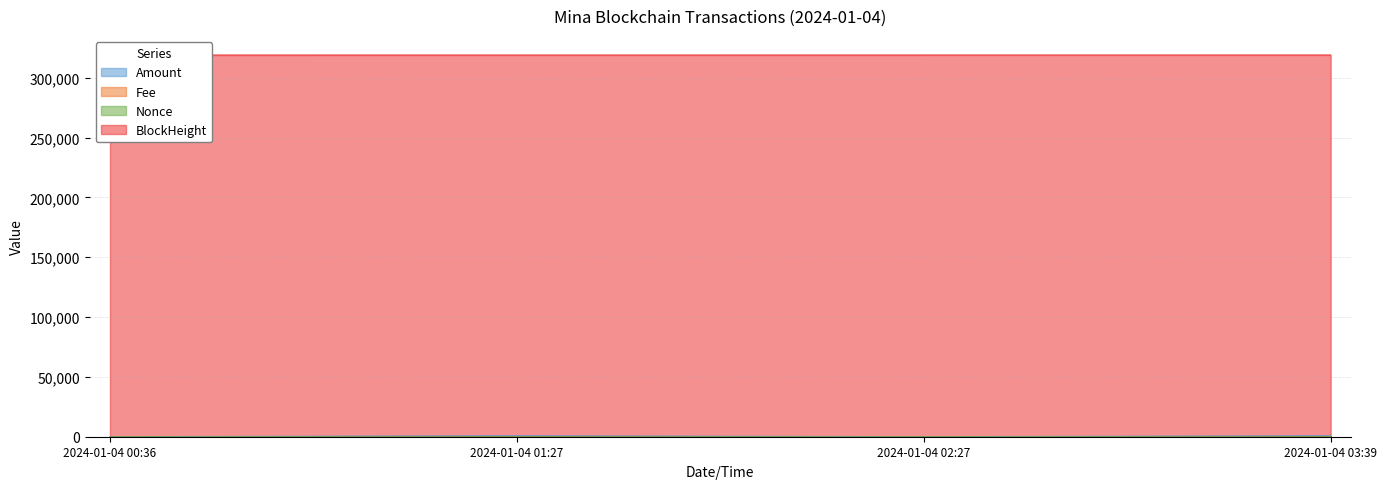

Count the Fee values in the range 0 to 1.

4